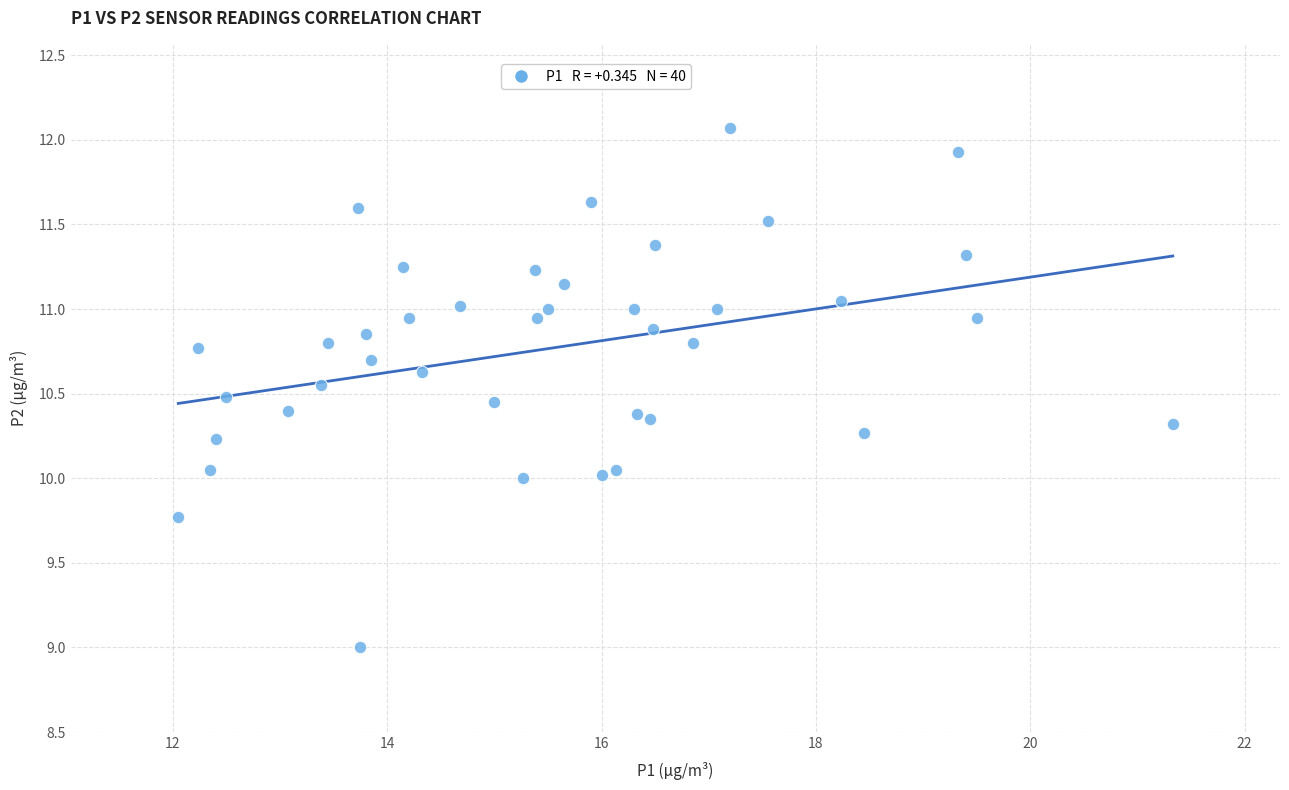

What is the range of X values (max minus min)?

9.3